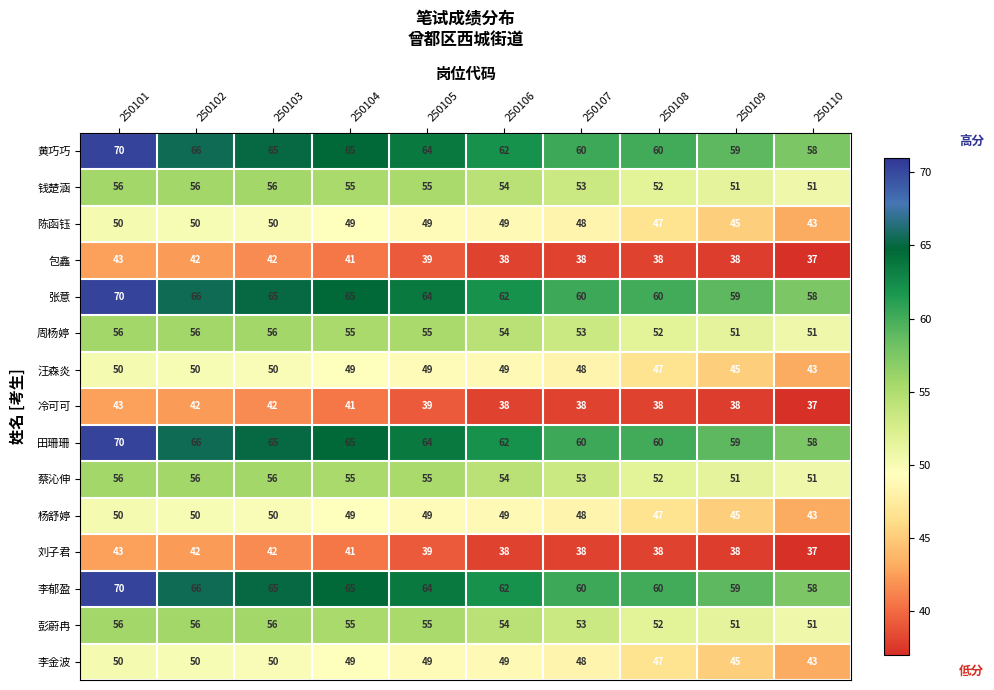

What is the difference between the highest and lowest values at 250104?

24